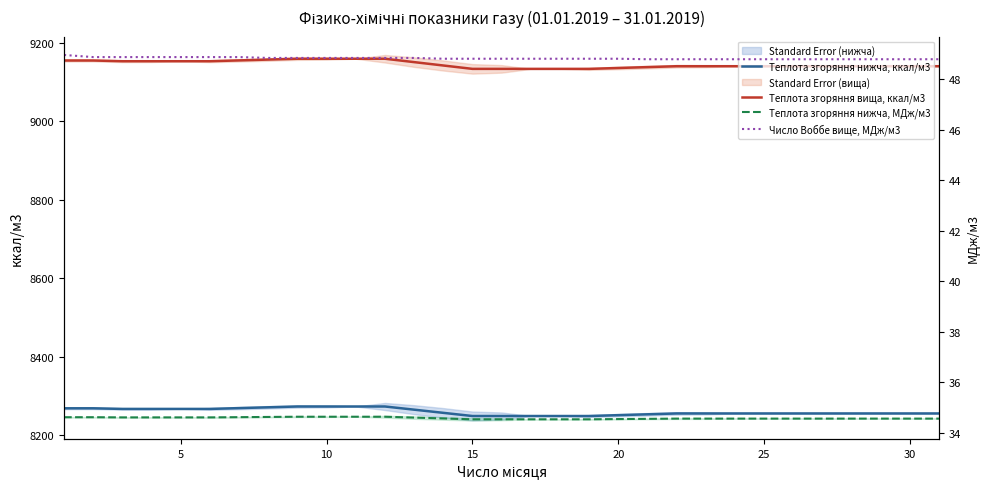

What is the lowest value of the Теплота згоряння нижча, ккал/м3 series?

8249.0